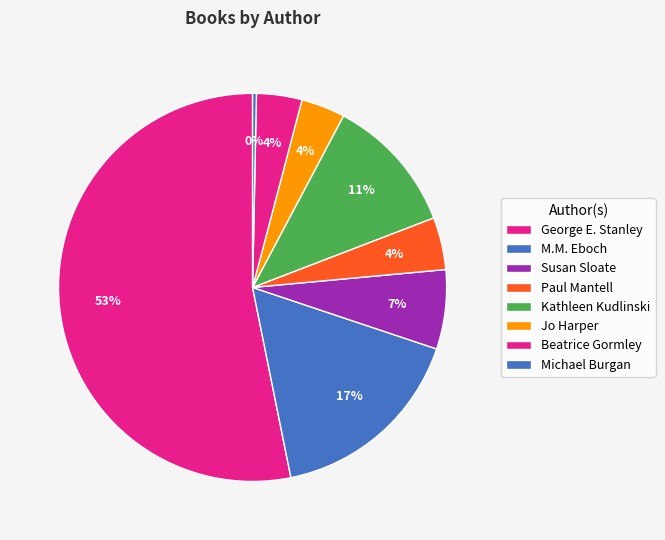

Count the number of slices in the pie.

8